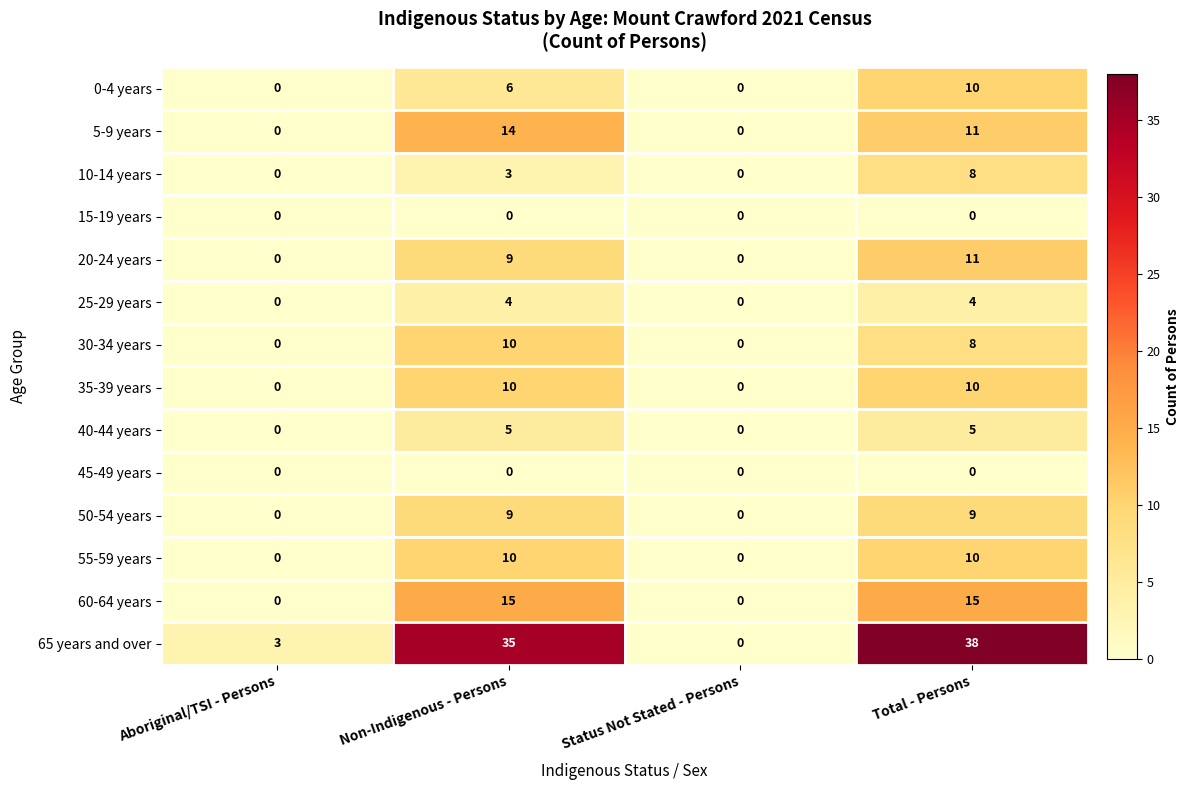

What is the total value across all series at Non-Indigenous - Persons?

130